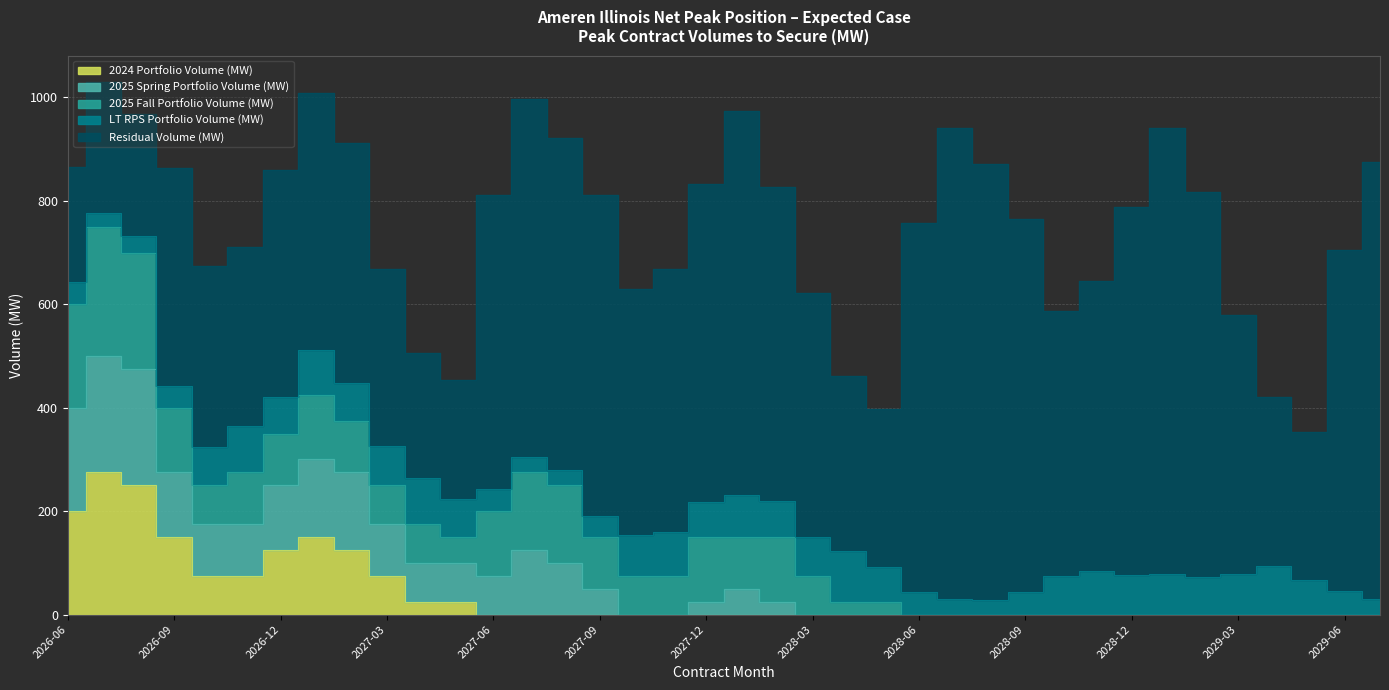

Where do 2024 Portfolio Volume (MW) and 2025 Spring Portfolio Volume (MW) first cross each other?

2026-09 and 2026-10